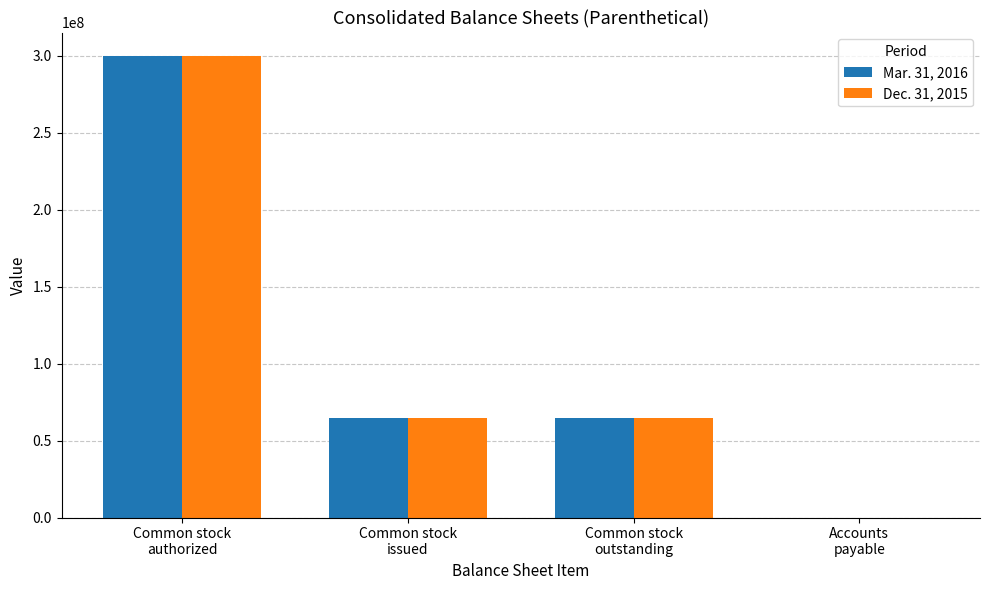

Which series has the largest range (max minus min)?

Dec. 31, 2015